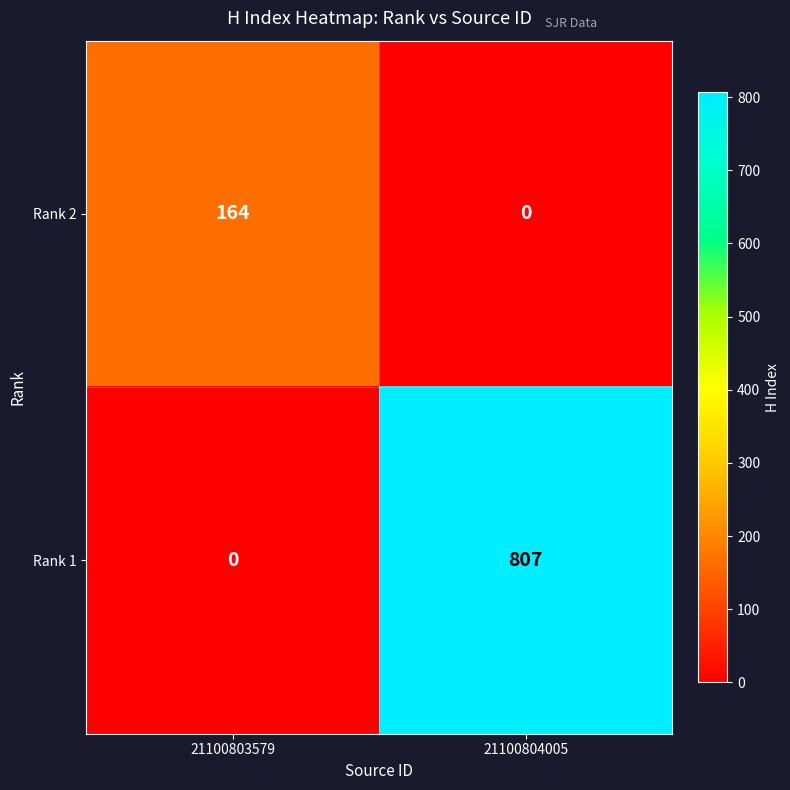

Which series has the widest spread of values?

Rank 1